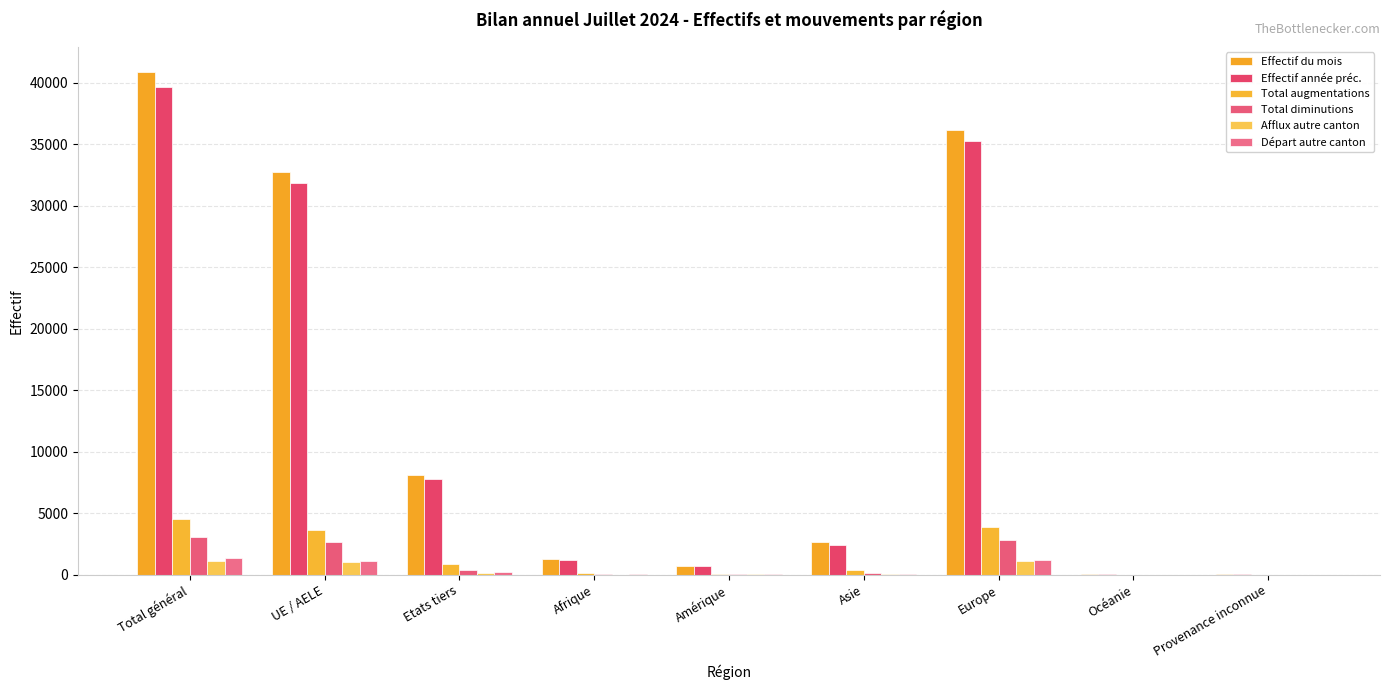

True or false: Total augmentations has a value of 7 at Océanie.

True